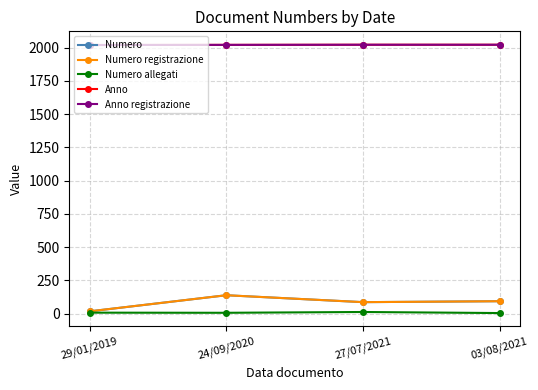

How many Anno values are between 2020 and 2021?

3